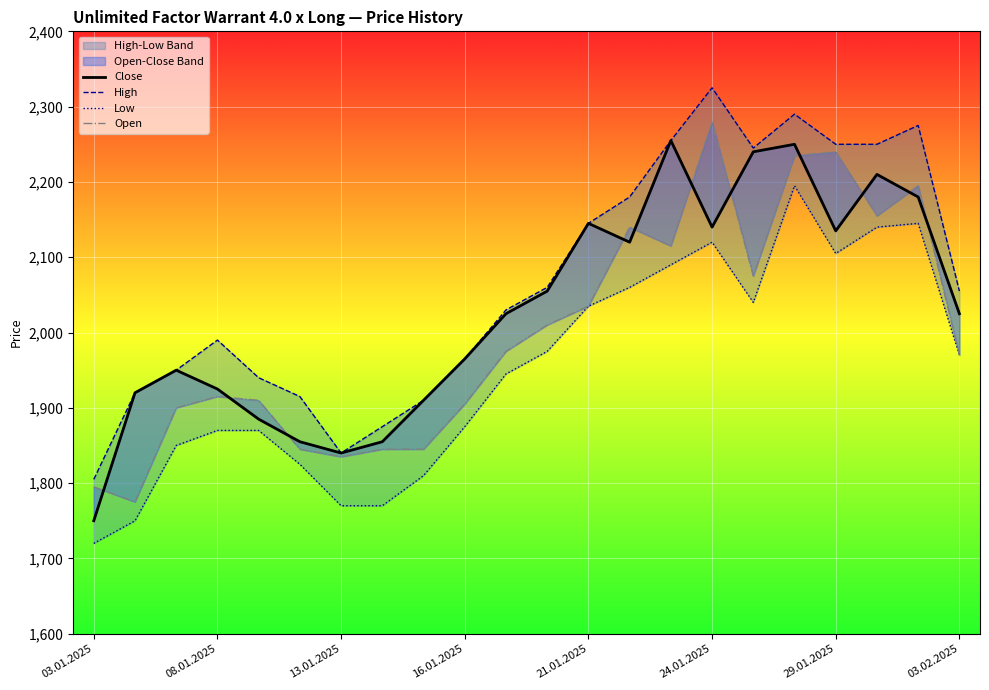

What is the approximate value of Close at 24.01.2025?

2140